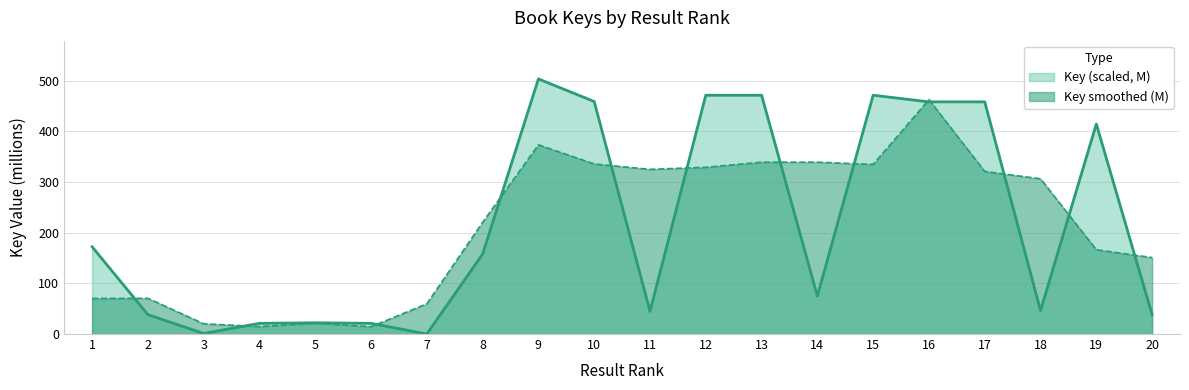

Which category has the highest value across all series?

9